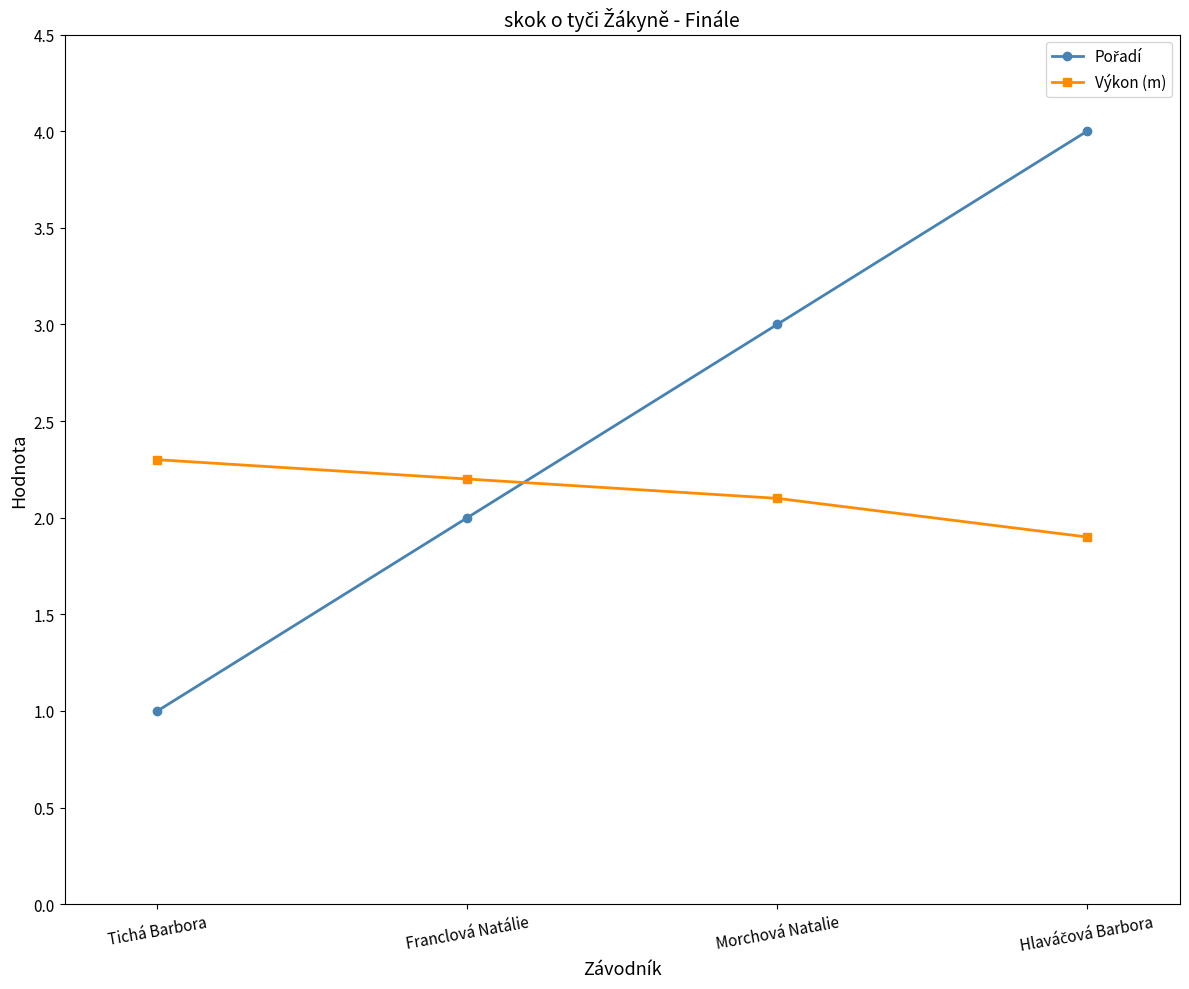

What is the difference between the second highest and minimum values in the Výkon (m) series?

0.3